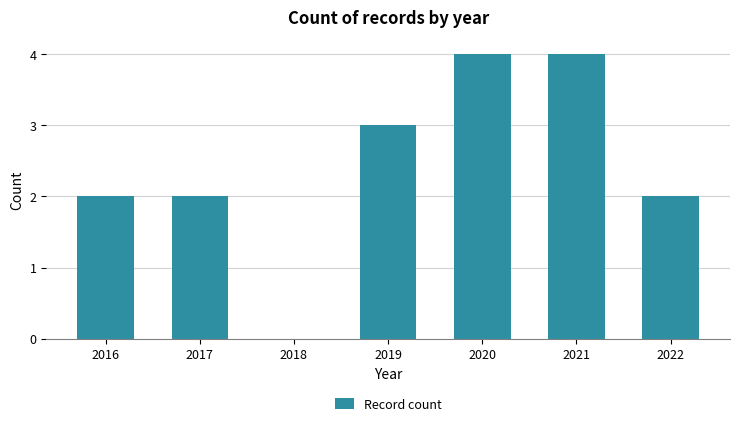

The value at 2017 is 2. True or false?

True